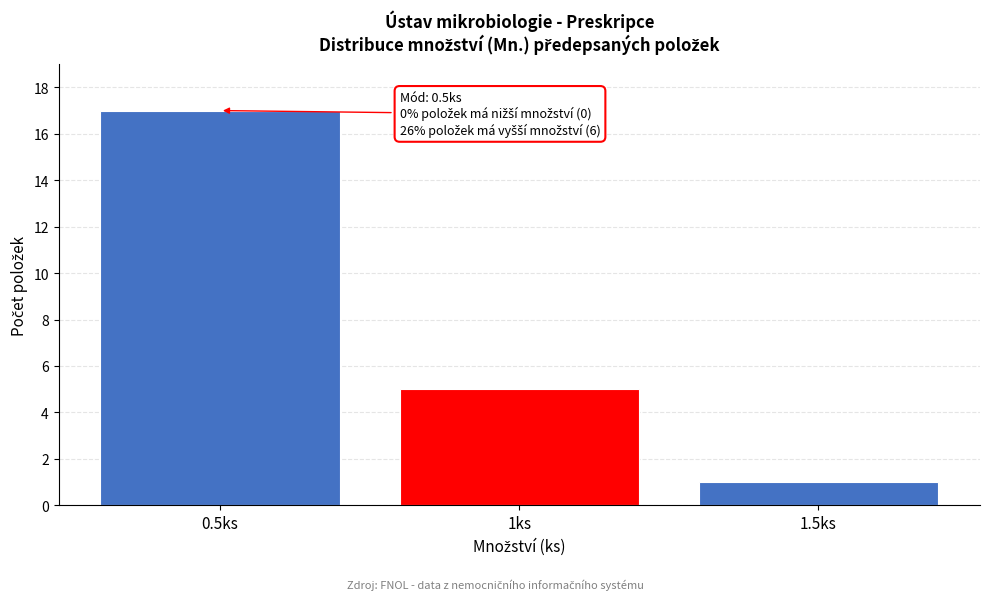

Reading left to right, extract all data points from this chart.

0.5ks=17	1ks=5	1.5ks=1